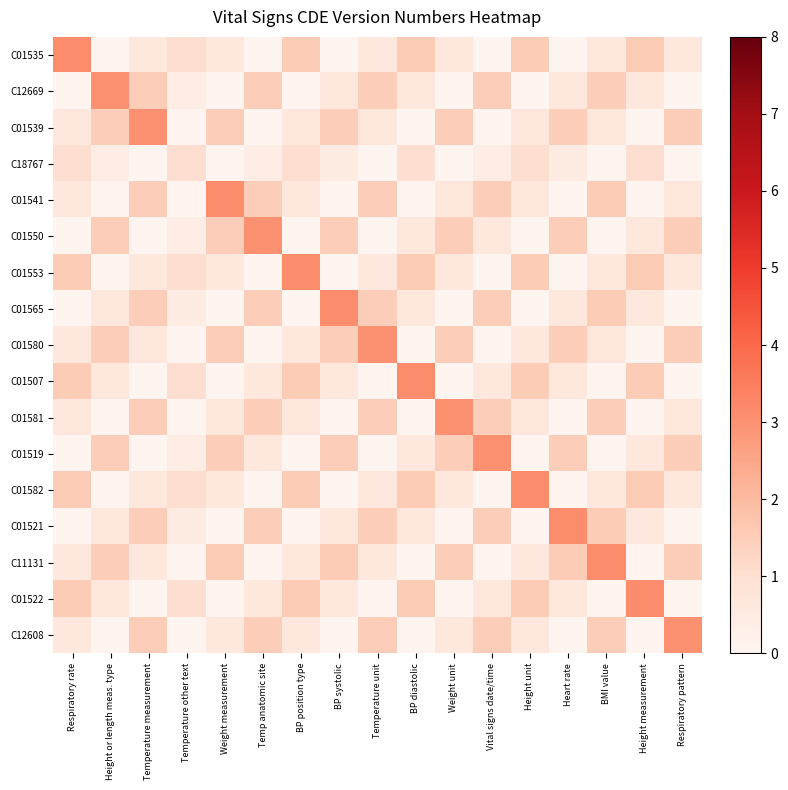

At Temperature unit, list the series in order from largest to smallest.

C01580, C01541, C01565, C01521, C12669, C01581, C12608, C01535, C01553, C01582, C11131, C01539, C18767, C01550, C01507, C01519, C01522